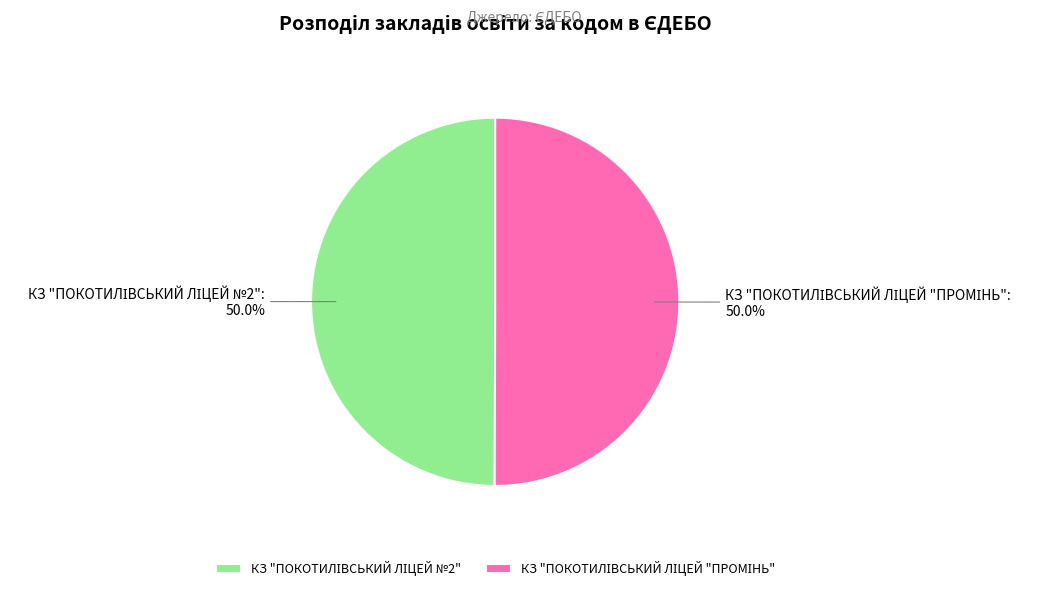

What is the majority slice?

КЗ "ПОКОТИЛІВСЬКИЙ ЛІЦЕЙ "ПРОМІНЬ"